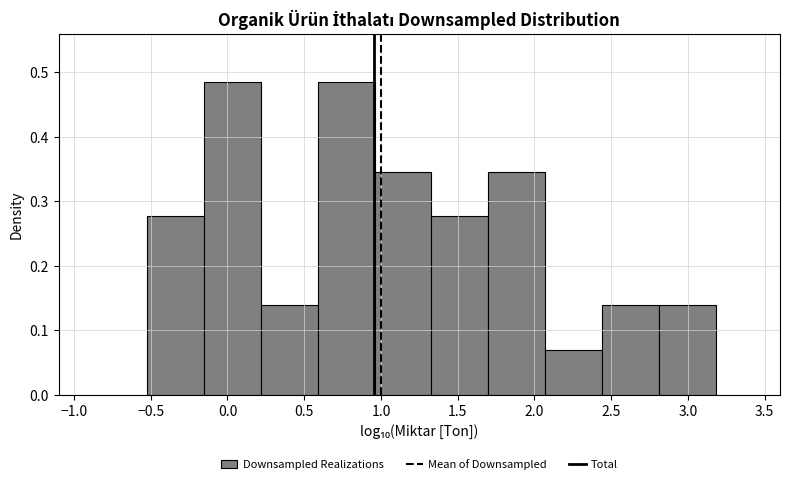

How tall is the bar that spans 0.60 to 0.95 on the x-axis? Neither the bar edges nor the heights are printed on the chart, so give them approximately, as read against the axes.

0.48